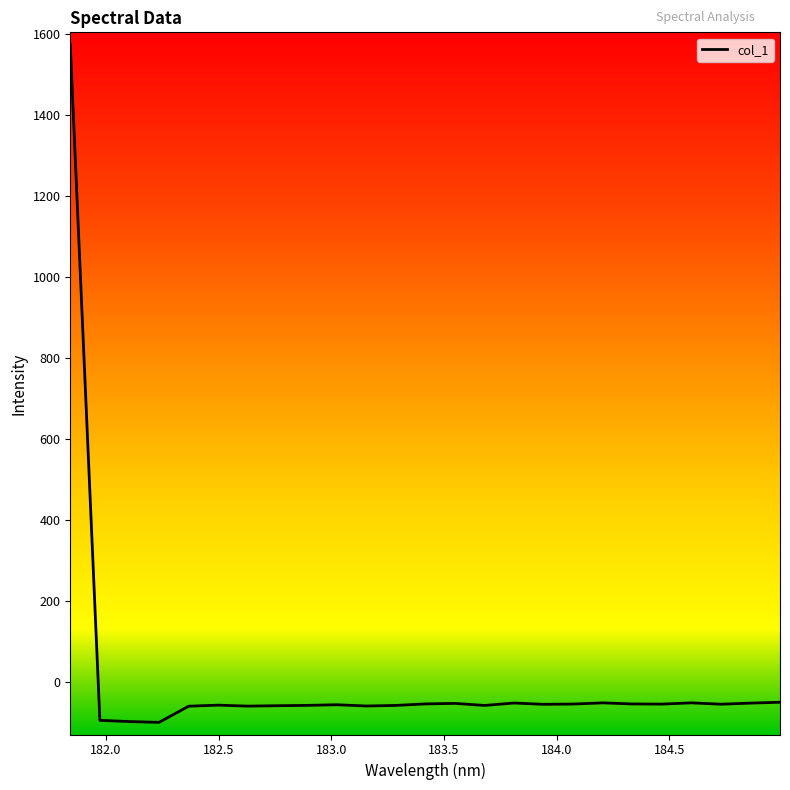

Does the chart have visible grid lines?

No